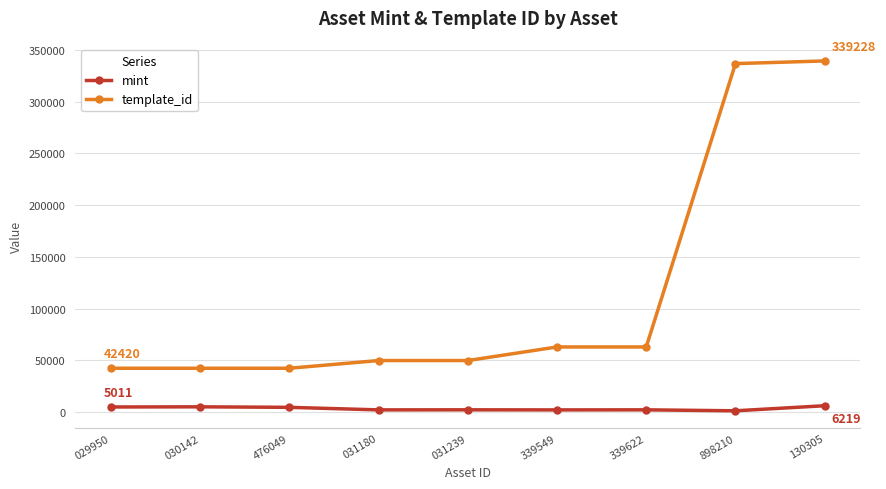

True or false: mint and template_id cross at least once.

False